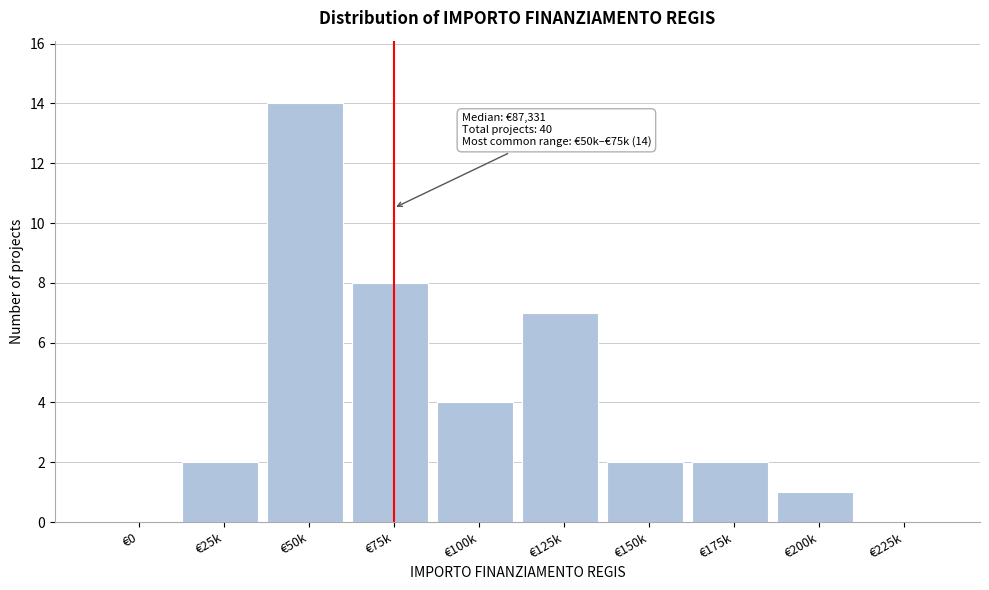

Reading left to right, extract all data points from this chart.

€0=0	€25k=2	€50k=14	€75k=8	€100k=4	€125k=7	€150k=2	€175k=2	€200k=1	€225k=0